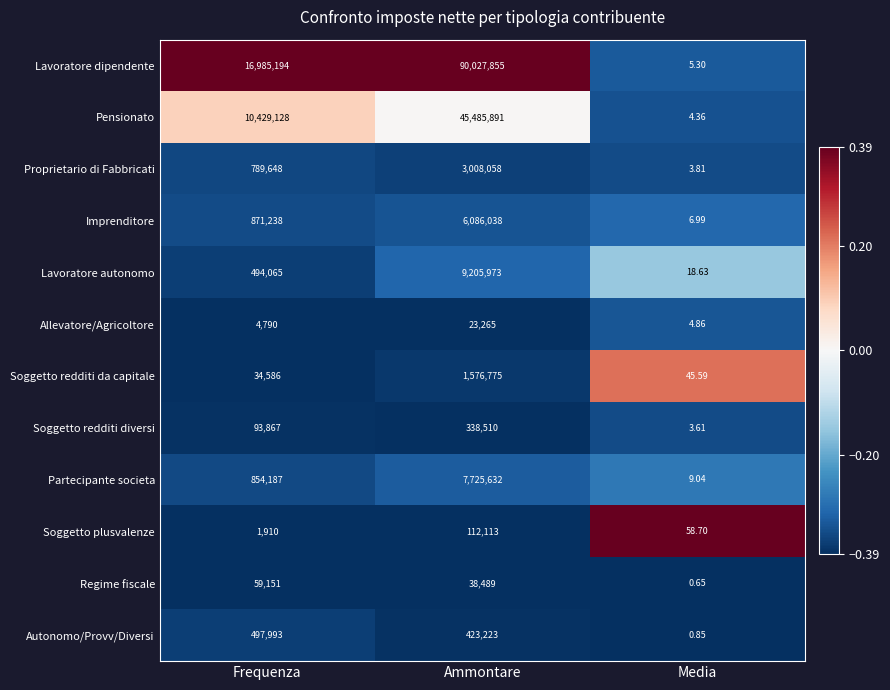

Which series has the widest spread of values?

Lavoratore dipendente